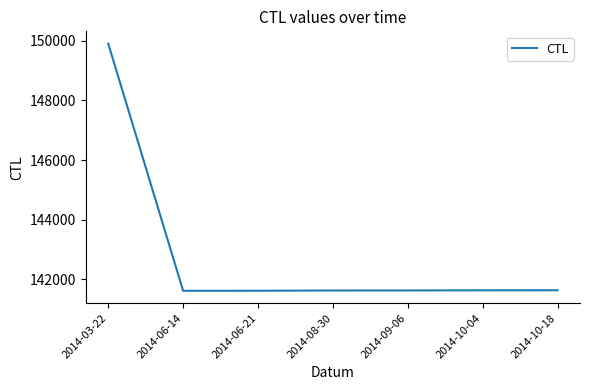

What is the change in value from 2014-06-14 to 2014-10-18?

+19